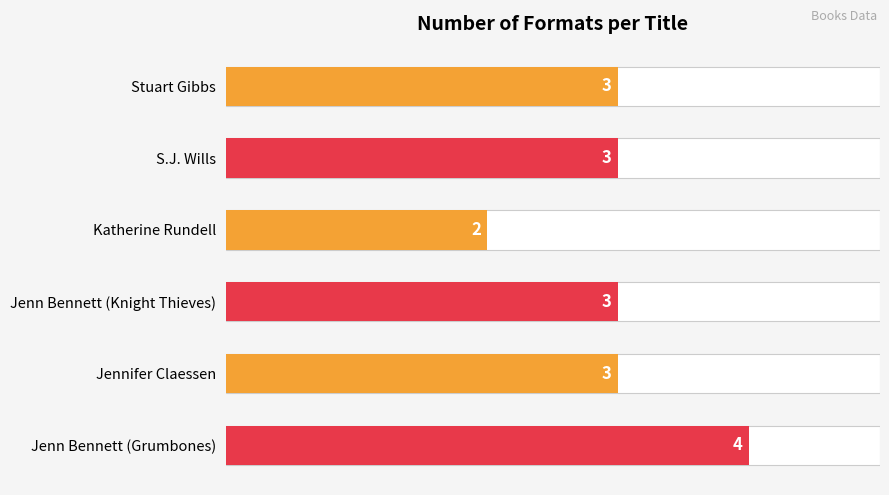

What is the minimum value shown in the chart?

2